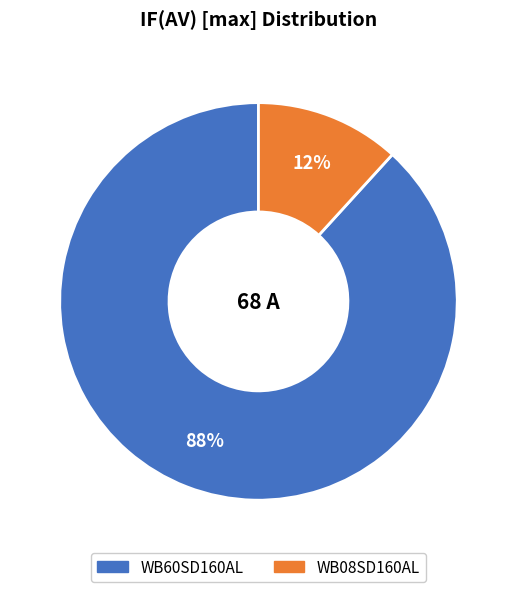

To the nearest percent, what percentage of the pie is WB60SD160AL?

88%